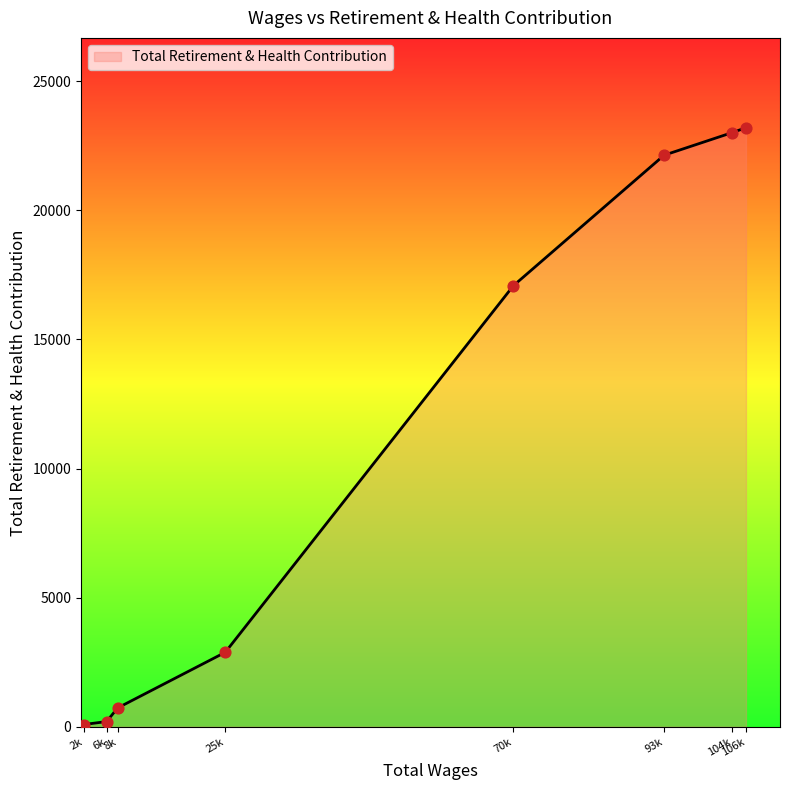

What is the sum of the values at 104k and 8k?

23745.6